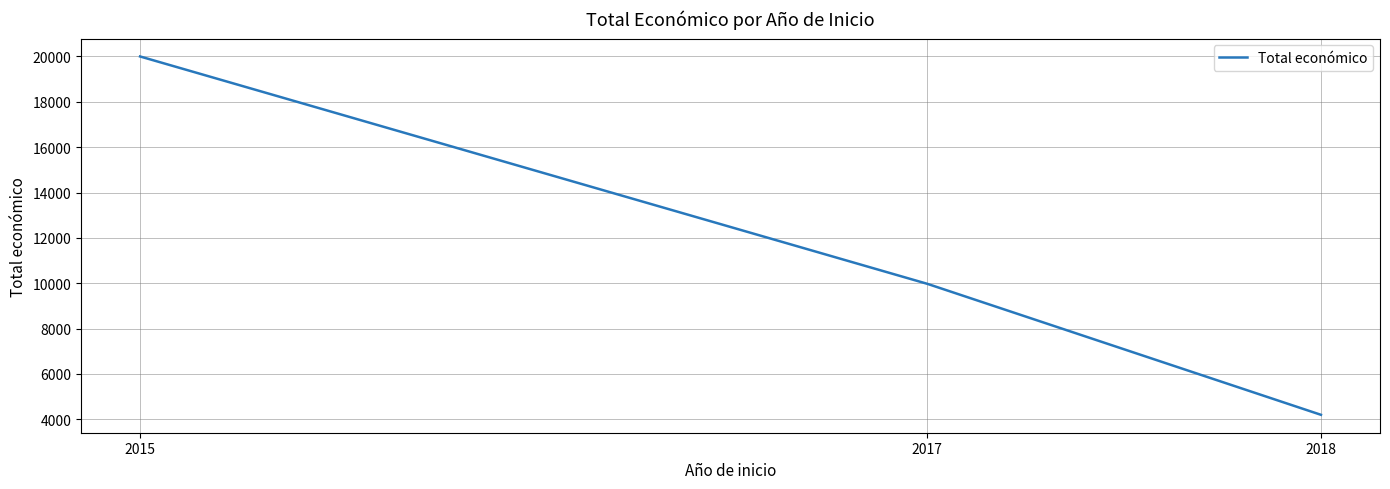

List the labels in order of value, largest first.

2015, 2017, 2018